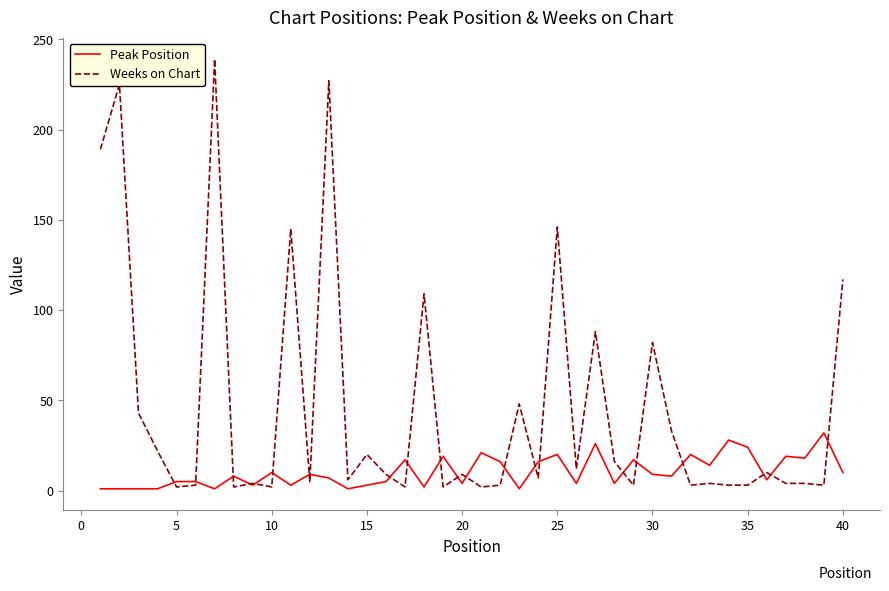

Which series has the largest range (max minus min)?

Weeks on Chart